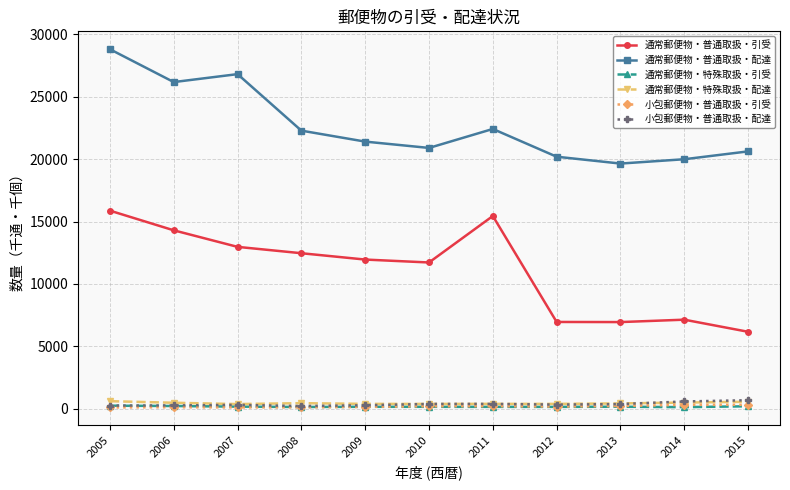

True or false: 通常郵便物・普通取扱・引受 and 小包郵便物・普通取扱・配達 cross at least once.

False